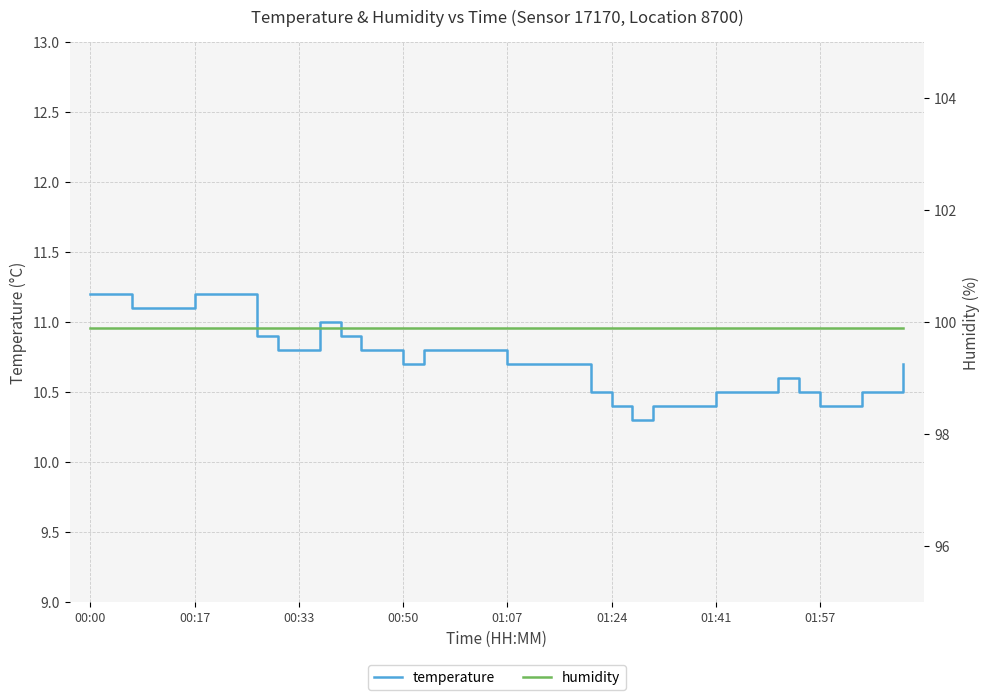

At 16, list the series in order from largest to smallest.

humidity, temperature